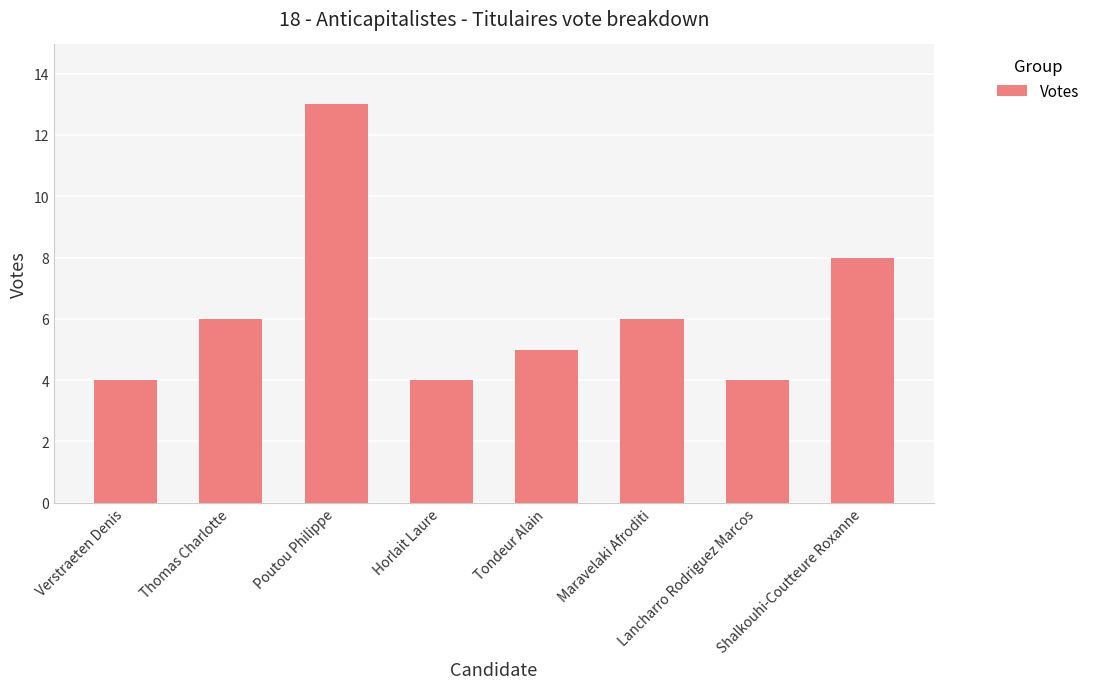

What is the difference between the maximum and minimum values?

9